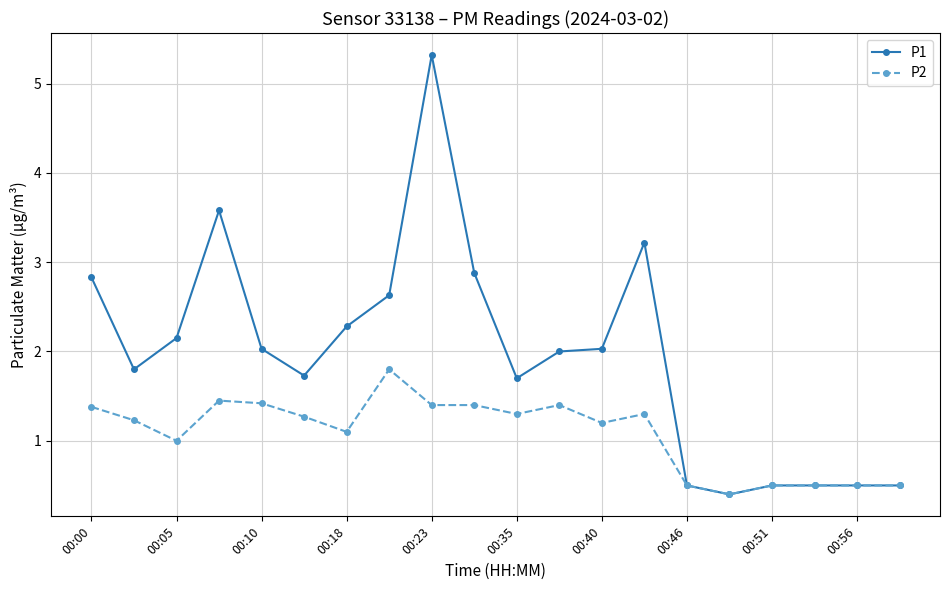

True or false: P2 has more than 1 points higher than both neighbors.

True